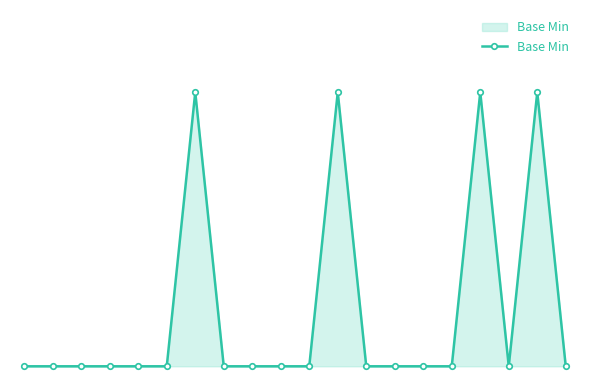

Rank the categories by value from highest to lowest.

6, 11, 16, 18, 0, 1, 2, 3, 4, 5, 7, 8, 9, 10, 12, 13, 14, 15, 17, 19